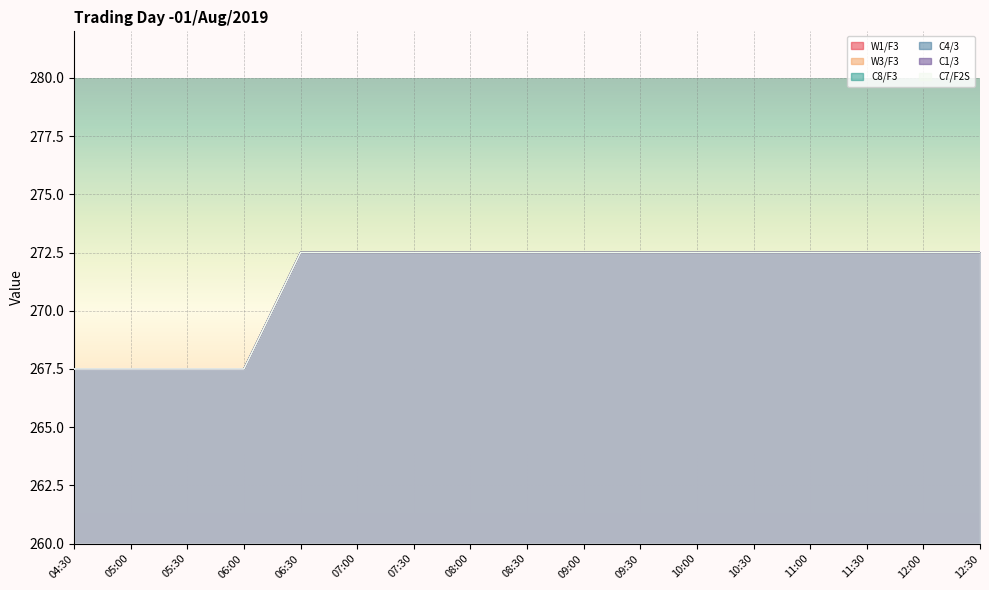

Where does the C7/F2S series first go above 272?

06:30